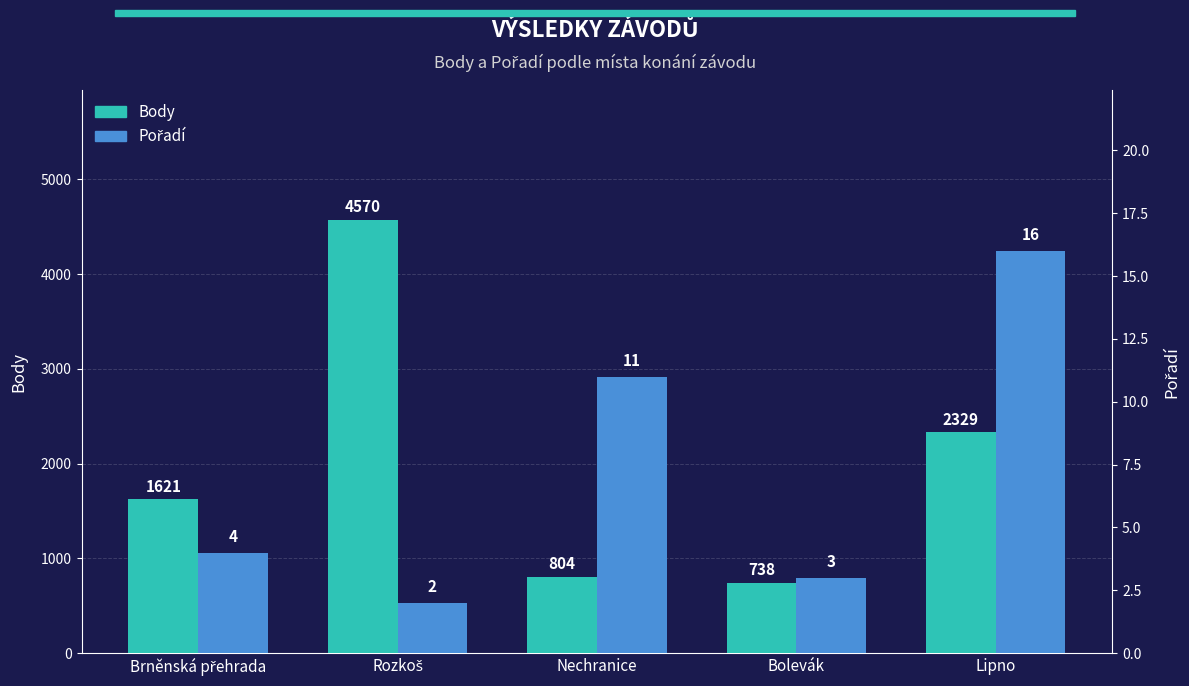

Which series has the widest spread of values?

Body